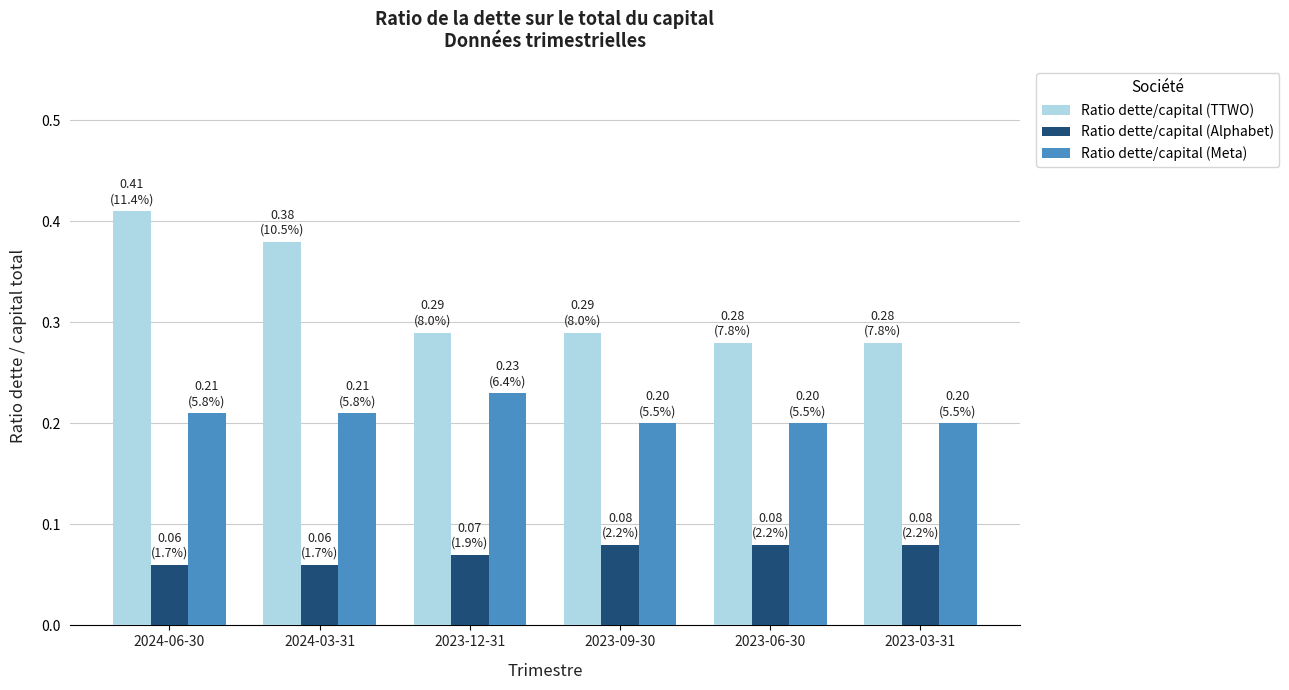

Which label corresponds to the largest value in the chart?

2024-06-30